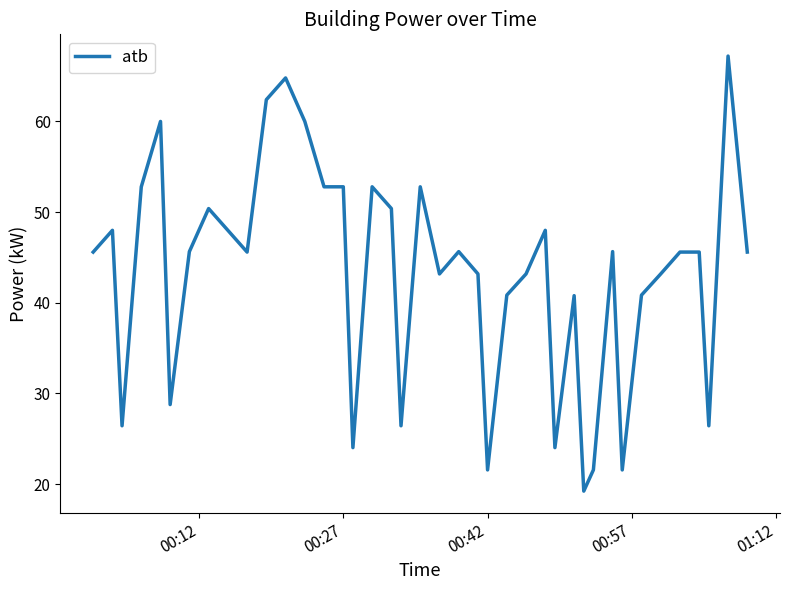

What is the difference between the maximum and minimum values?

48.0